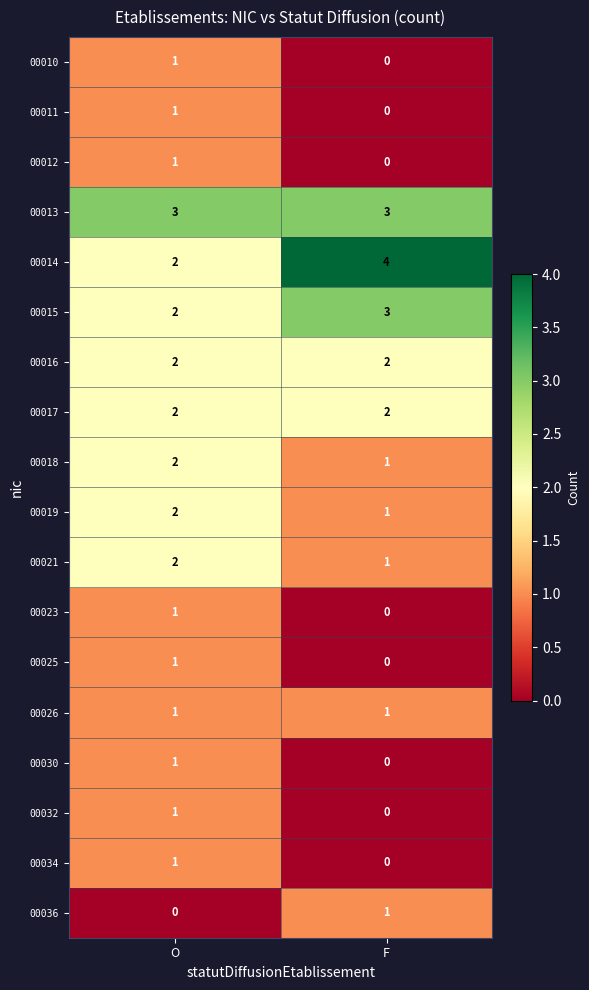

What is the total value across all series at F?

19